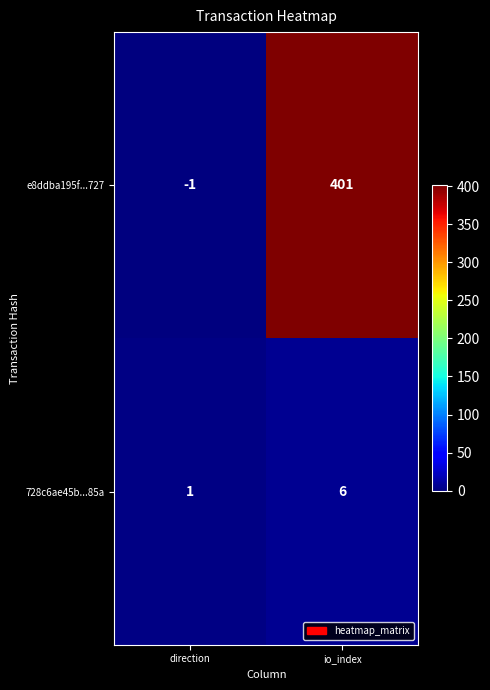

How many negative values does the e8ddba195f...727 series have?

1